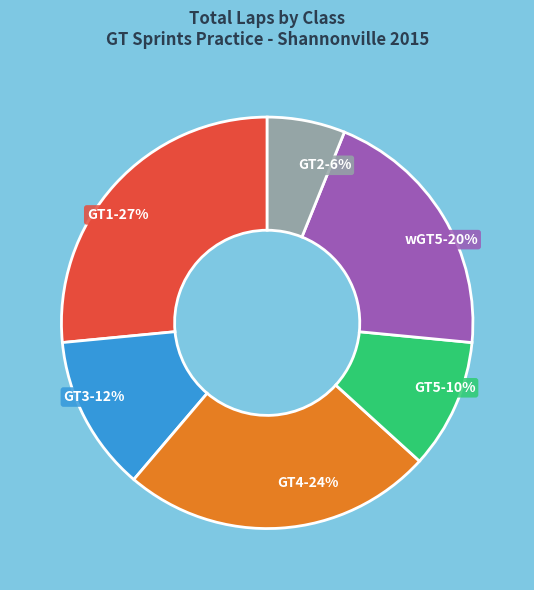

To the nearest percent, what is the average slice percentage?

17%